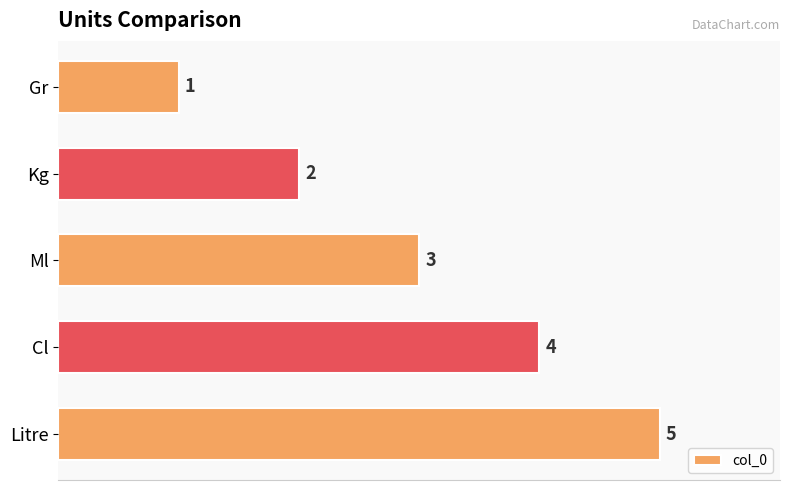

What is the greatest value displayed?

5